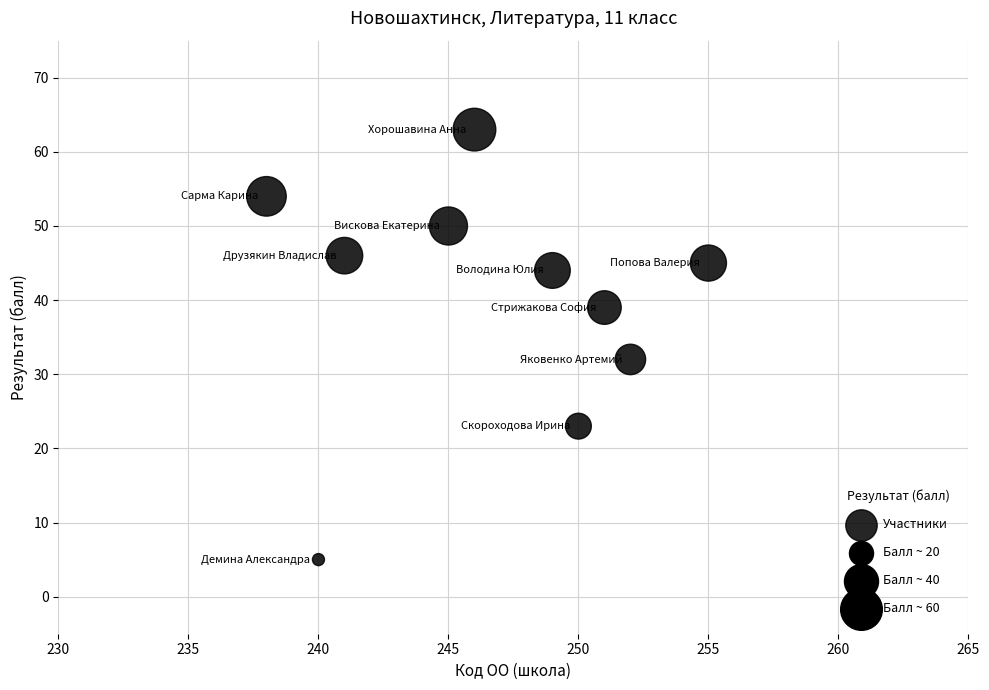

What is the average X value?

247